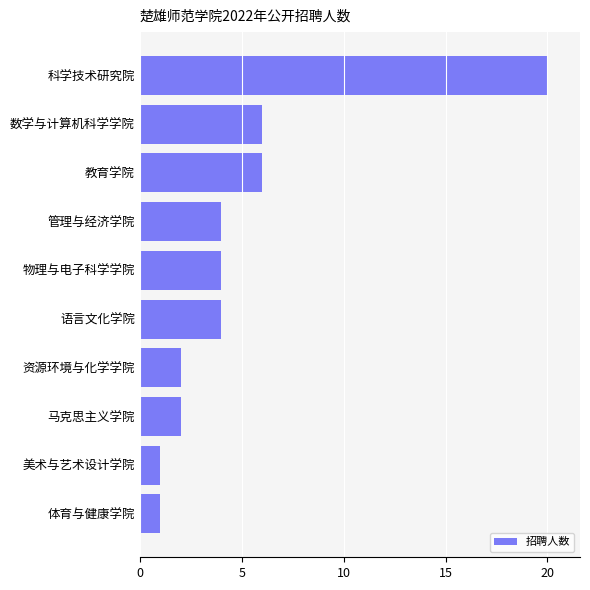

What is the change in value from 体育与健康学院 to 教育学院?

+5